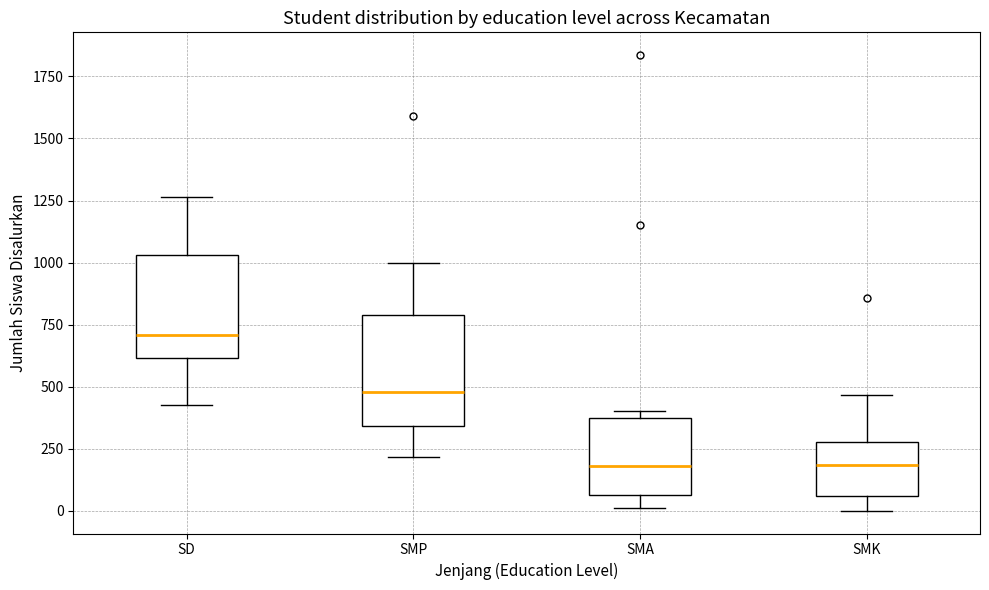

Reading left to right, transcribe this box plot: for each box, give where its median line is, the range the box spans, and where its two whiskers end, as read against the y-axis. The values are not printed on the chart, so give them approximately, as read against the axis.

SD: median 700, box 600 to 1050, whiskers 450 to 1250
SMP: median 500, box 350 to 800, whiskers 200 to 1000
SMA: median 200, box 50 to 350, whiskers 0 to 400
SMK: median 200, box 50 to 300, whiskers 0 to 450